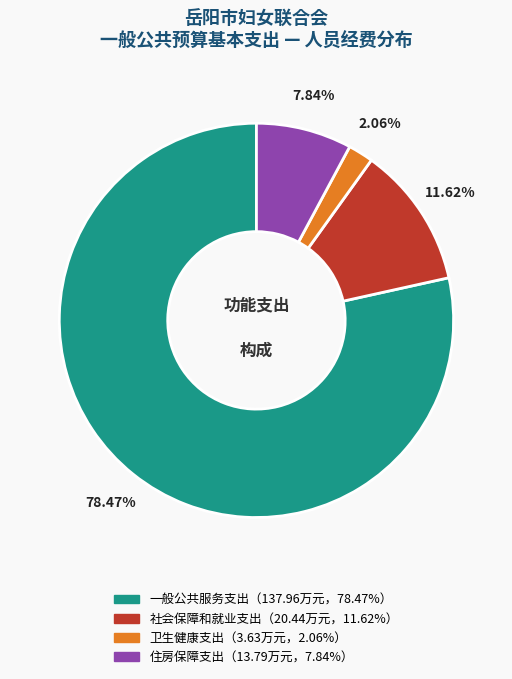

Is there any slice that represents more than half of the pie?

Yes